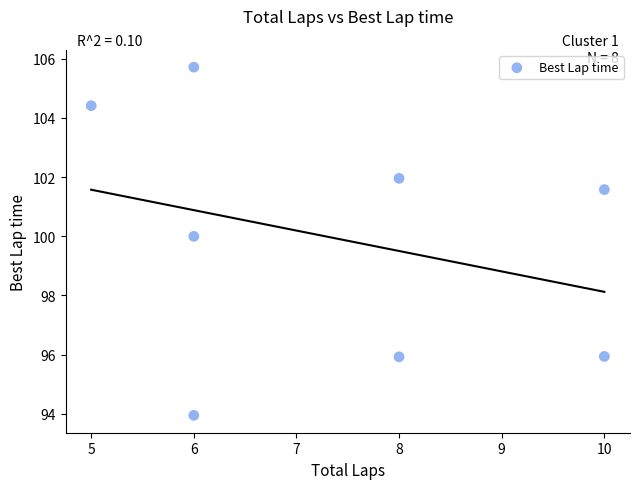

What Y value in the scatter plot is closest to 99?

100.0